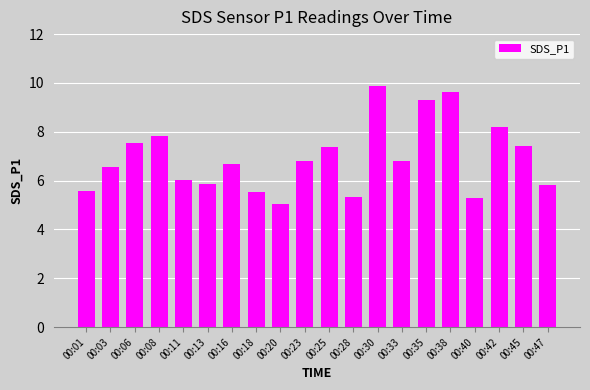

True or false: the data shows 5.6 at 00:01.

True